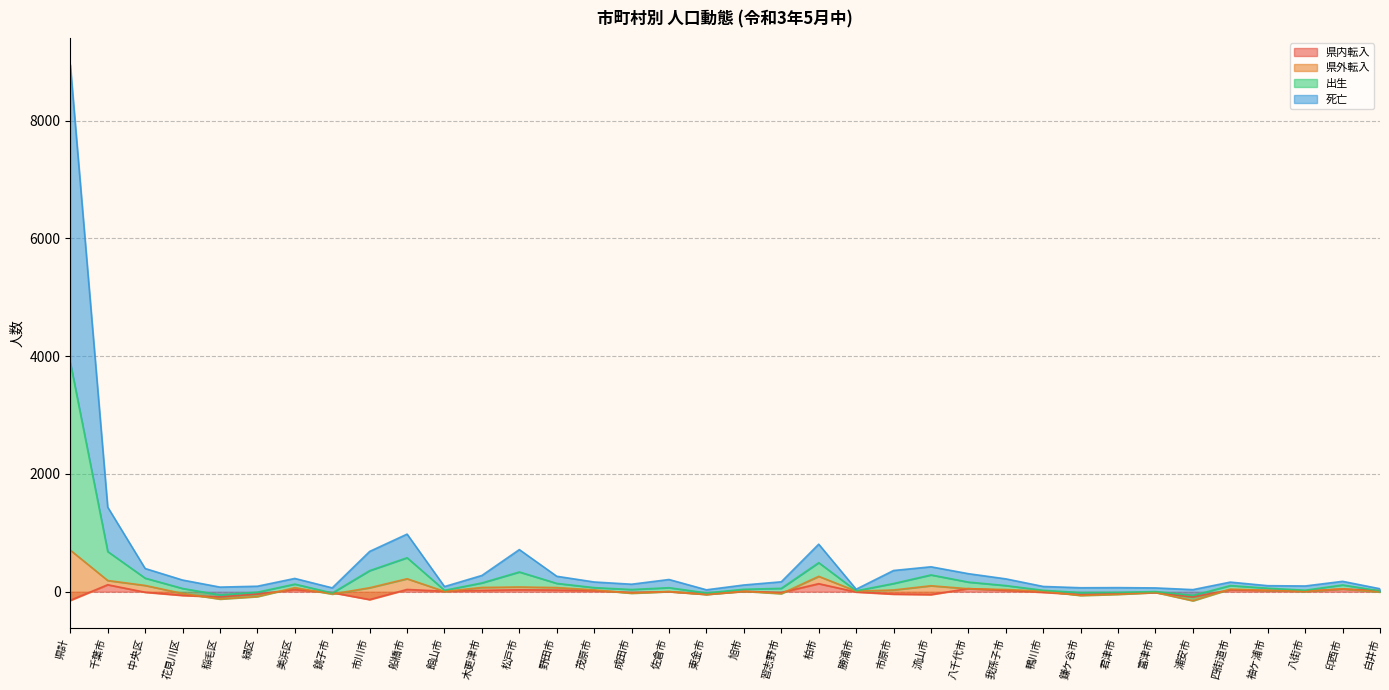

What is the label of the 10th point from the right?

鴨川市